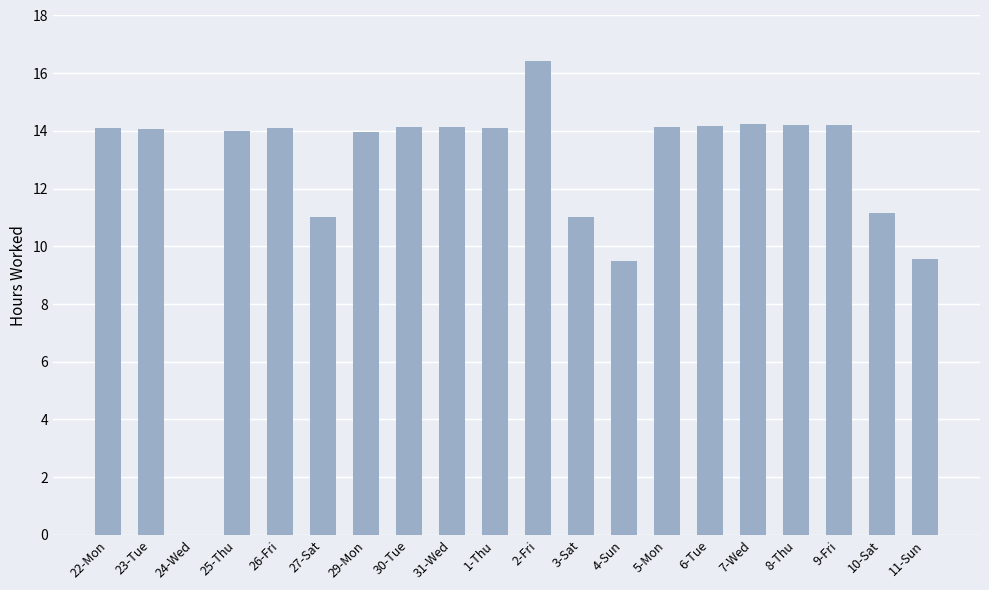

What is the sum of the values at 11-Sun and 9-Fri?

23.8